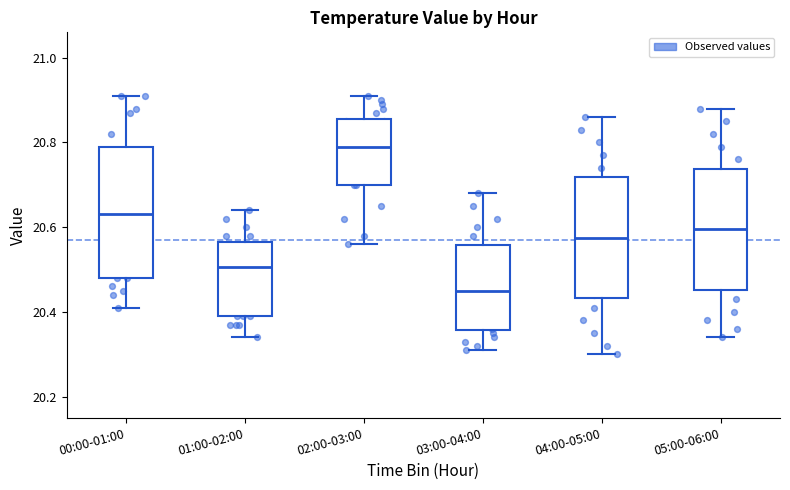

Comparing the boxes themselves (not the whiskers), which one is the tallest?

00:00-01:00